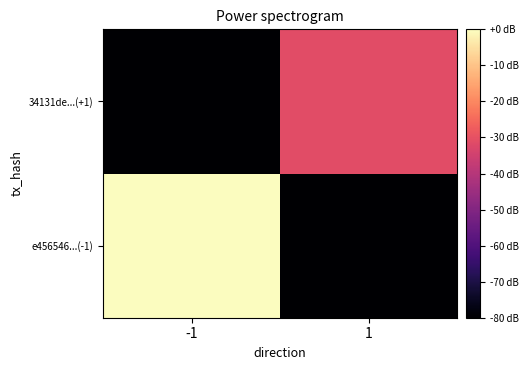

Reading left to right, list all the values displayed in this chart.

e456546...(-1): -1=0.0	1=-80.0
34131de...(+1): -1=-80.0	1=-31.0